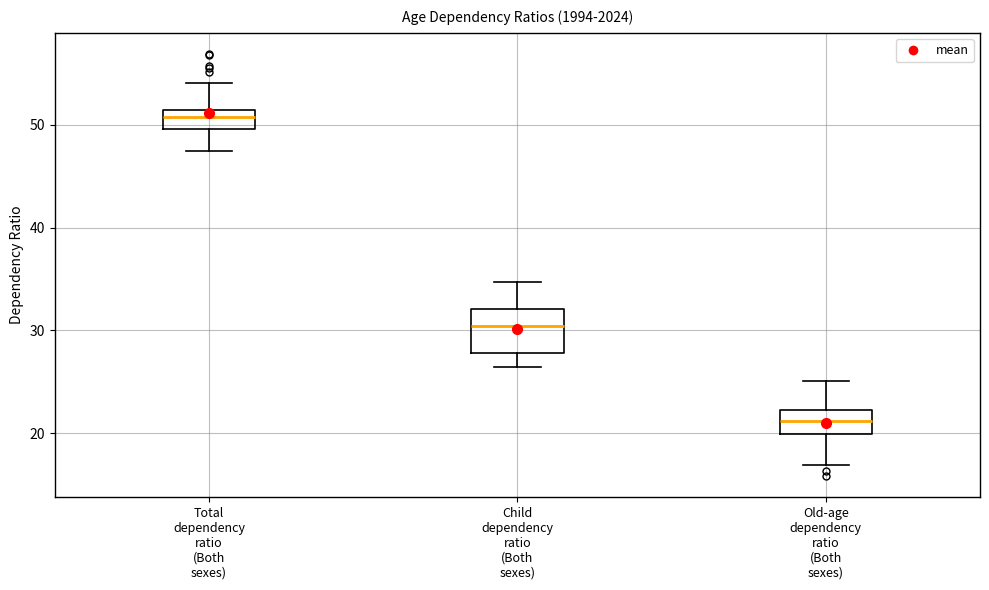

Reading left to right, read every box against the y-axis: the position of its median line, the range the box covers, and the ends of its whiskers. The values are not printed on the chart, so give them approximately, as read against the axis.

Total dependency ratio (Both sexes): median 51 (just below the box's upper edge), box 50 to 51, whiskers 48 to 54
Child dependency ratio (Both sexes): median 30, box 28 to 32, whiskers 26 to 35
Old-age dependency ratio (Both sexes): median 21, box 20 to 22, whiskers 17 to 25